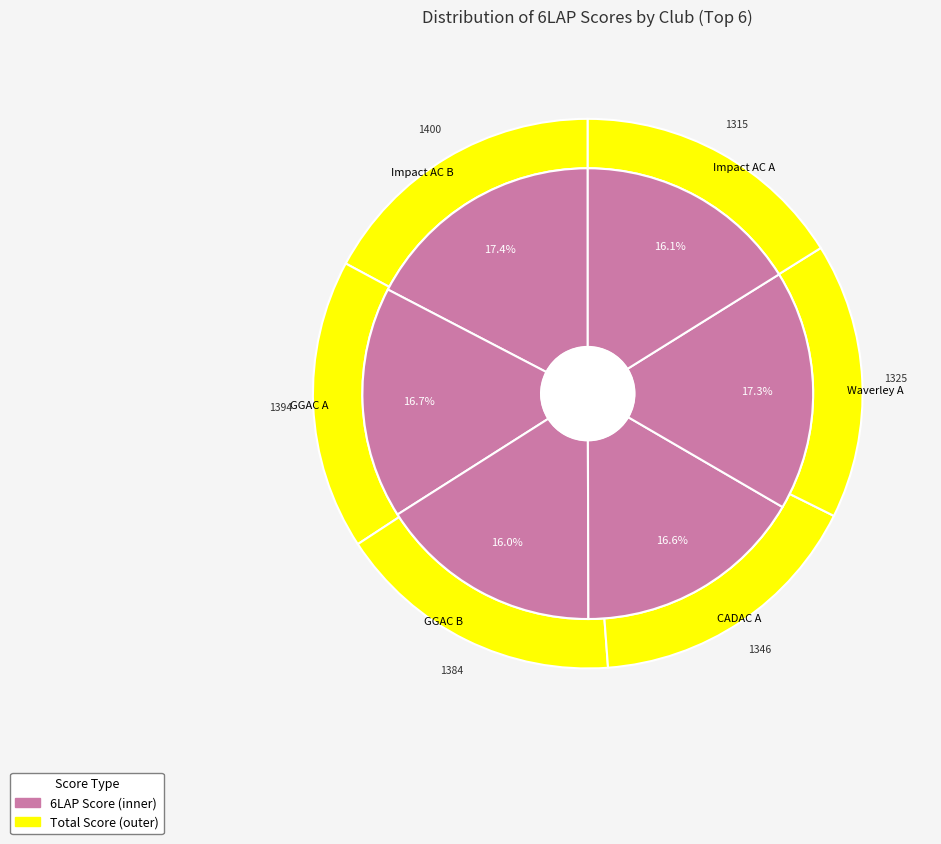

Do GGAC A and Waverley A together represent more than half of the pie?

No